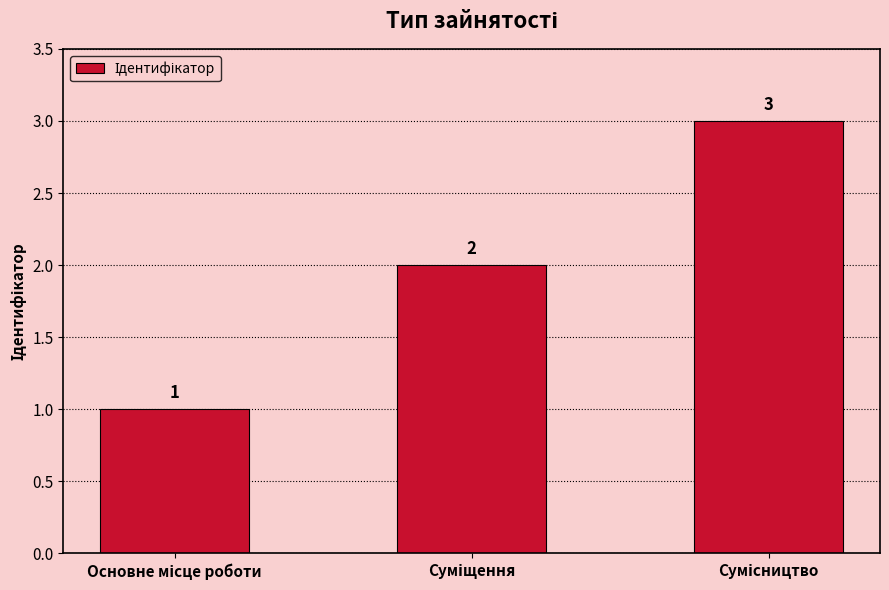

Reading right to left, extract all data points from this chart.

3	2	1